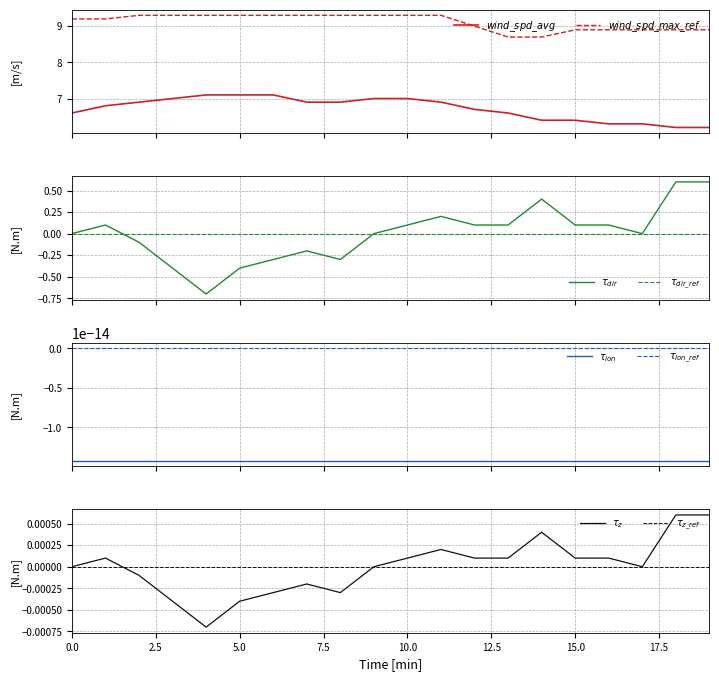

What is the maximum value for wind_spd_avg?

7.1